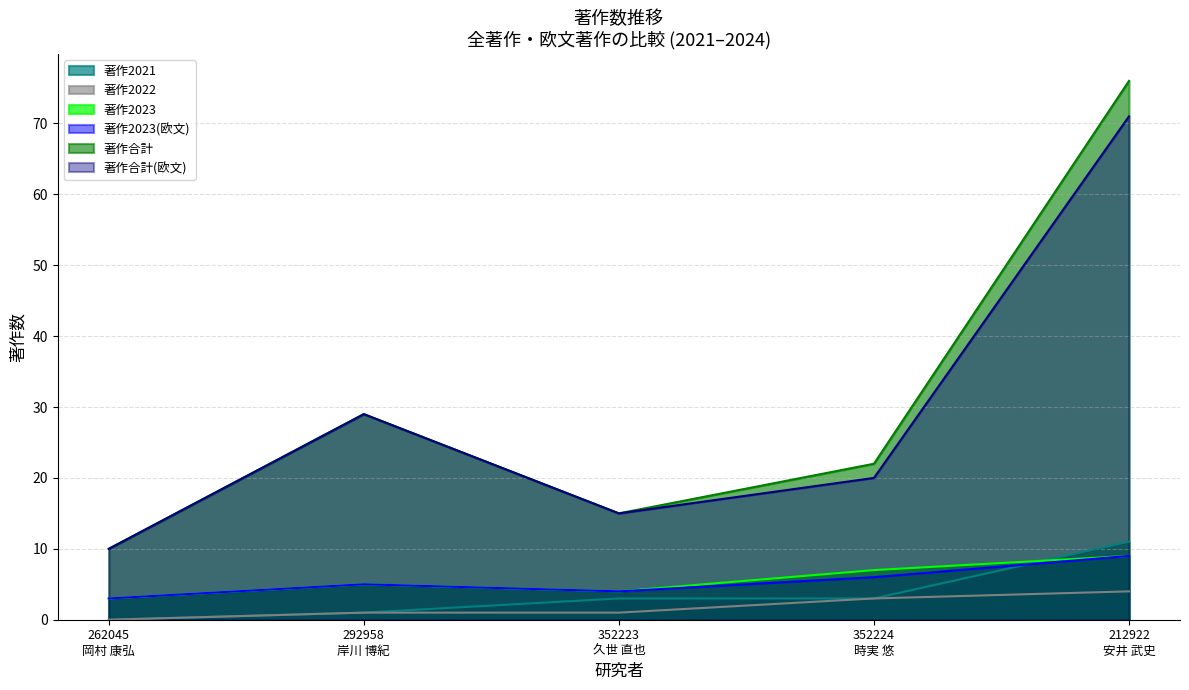

True or false: 著作2023 has a value of 12 at 352224
時実 悠.

False